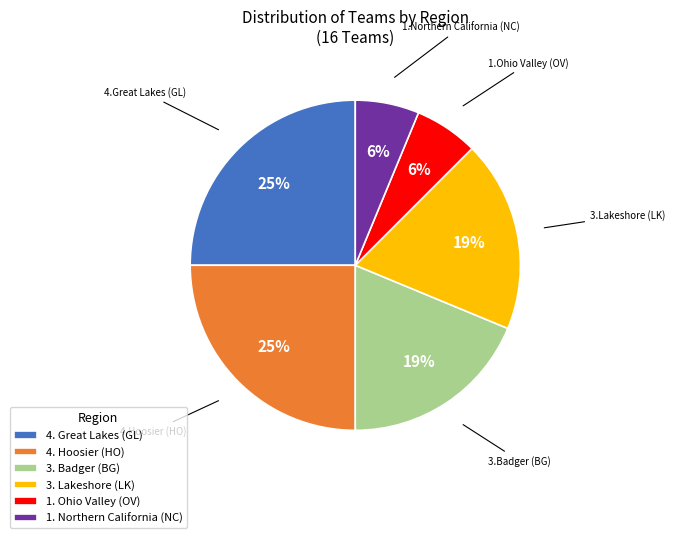

Count the number of slices in the pie.

6